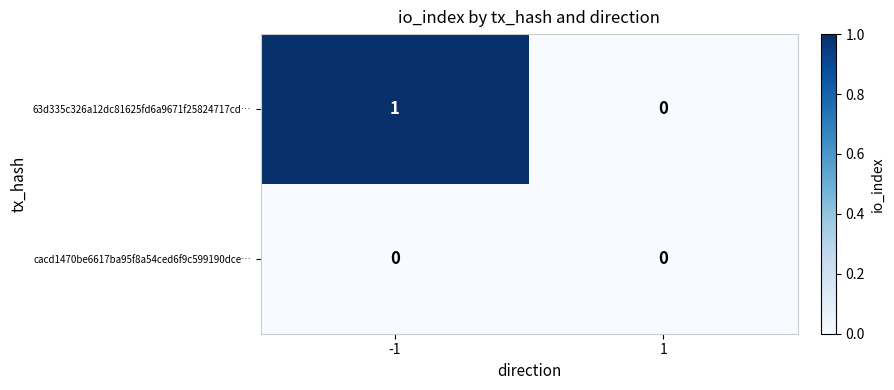

Reading left to right, transcribe all the data shown in this chart.

63d335c326a12dc81625fd6a9671f25824717cd…: -1=1	1=0
cacd1470be6617ba95f8a54ced6f9c599190dce…: -1=0	1=0